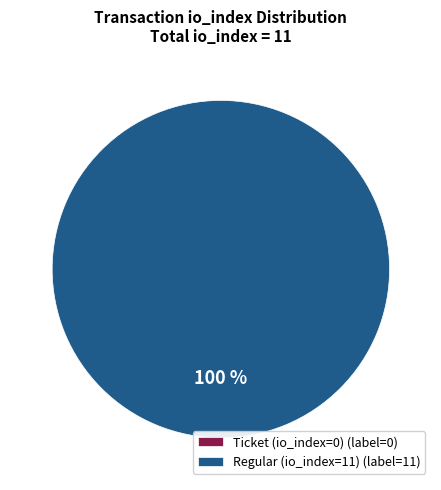

What portion of the pie excludes Ticket (io_index=0)?

100.0%